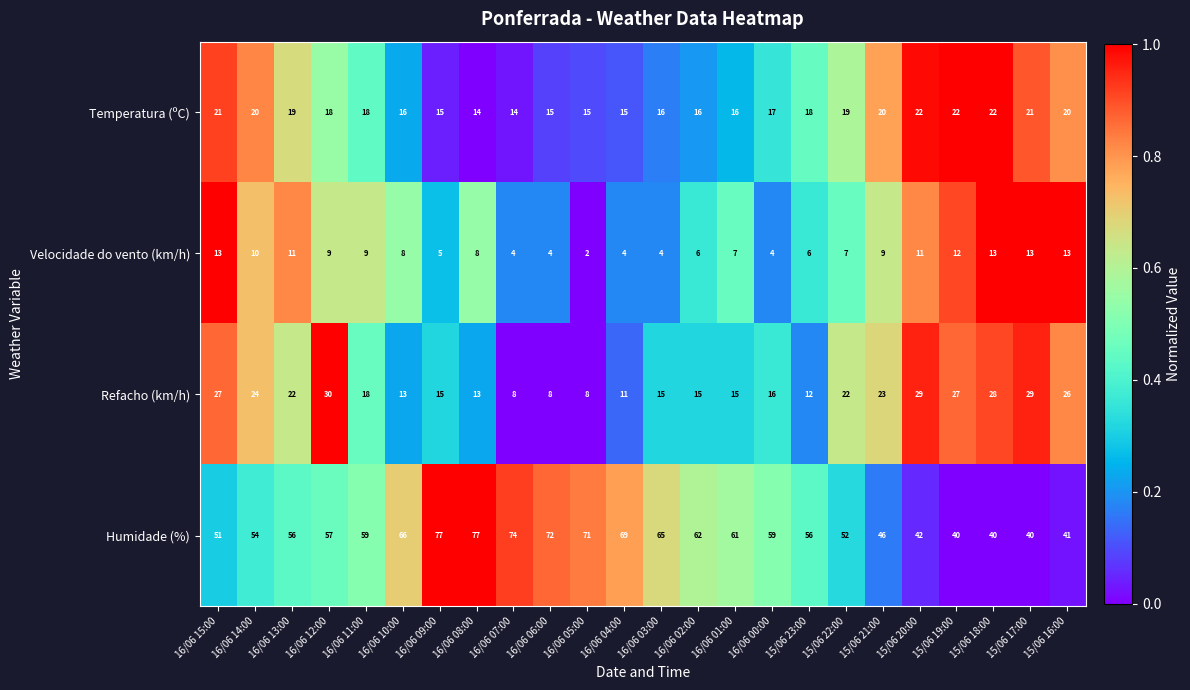

At which category is the sum across all series the highest?

16/06 12:00